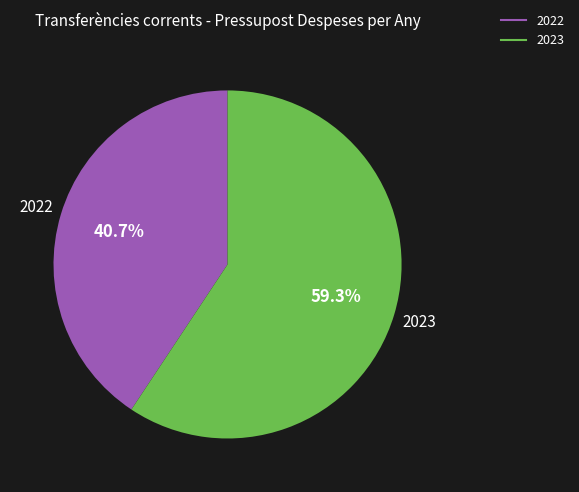

Which slice represents more than half of the pie?

2023